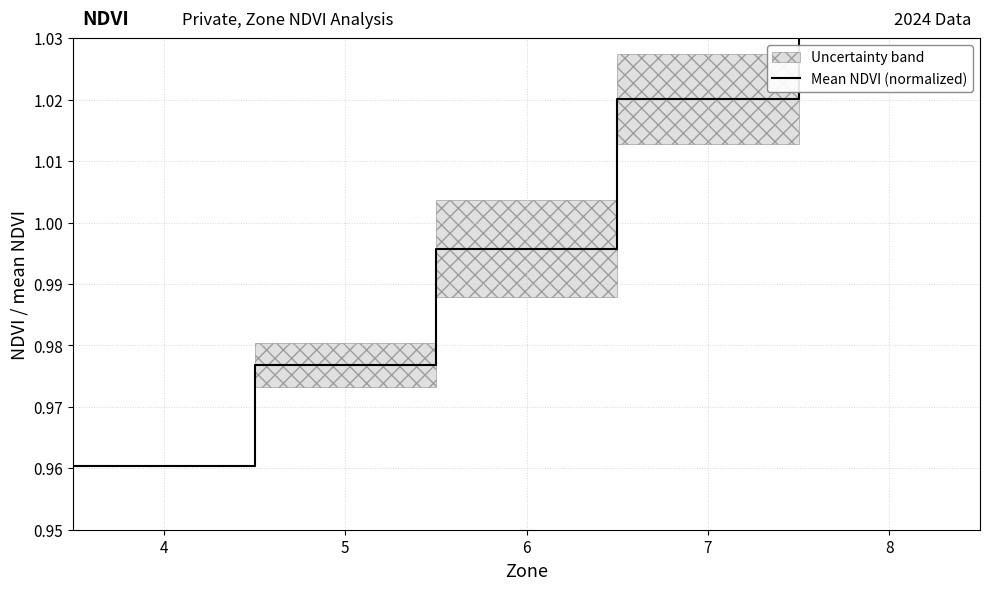

List the labels in order of value, smallest first.

4, 5, 6, 7, 8